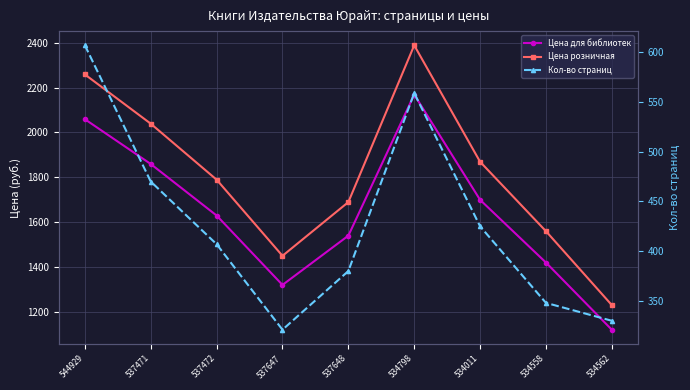

At which category does Цена розничная reach its first local valley?

537647